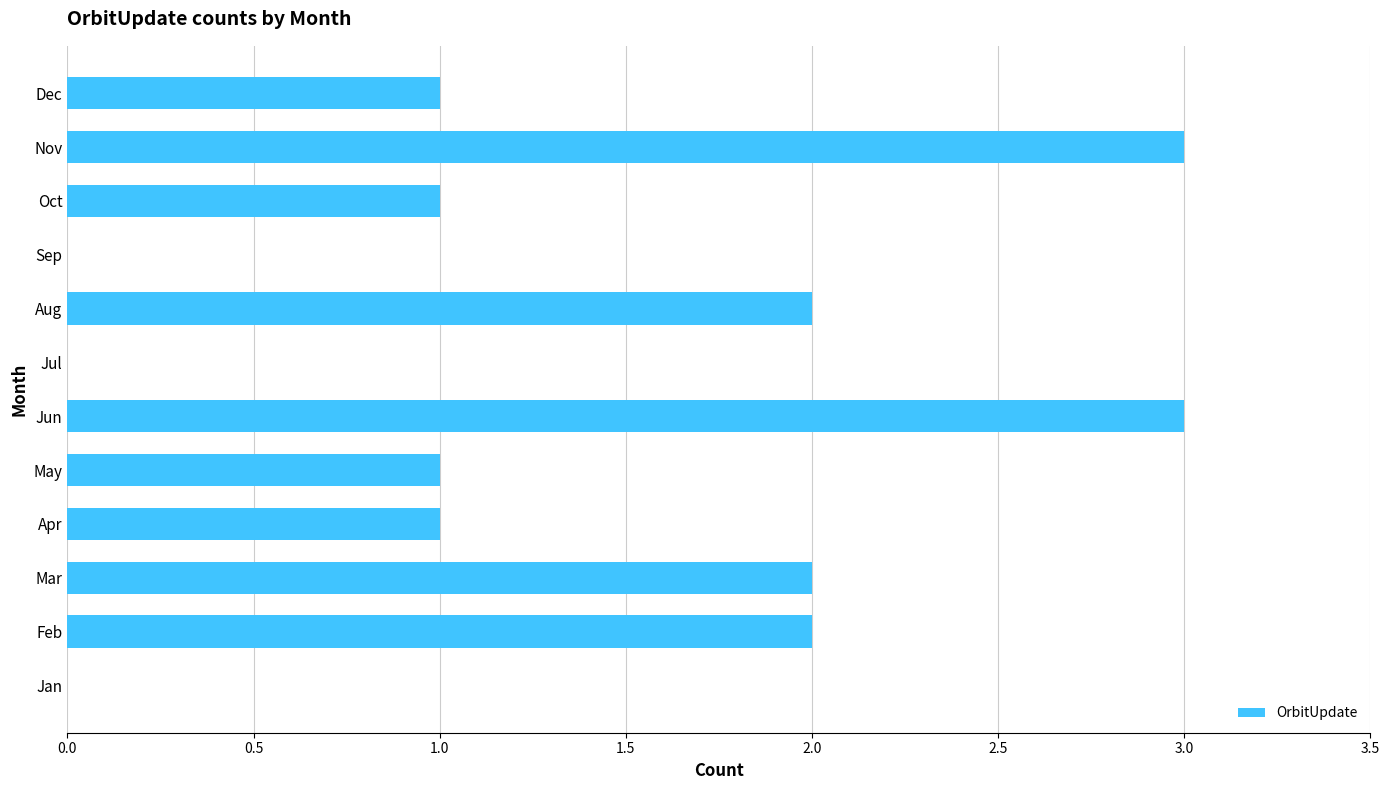

Read the value at Nov.

3